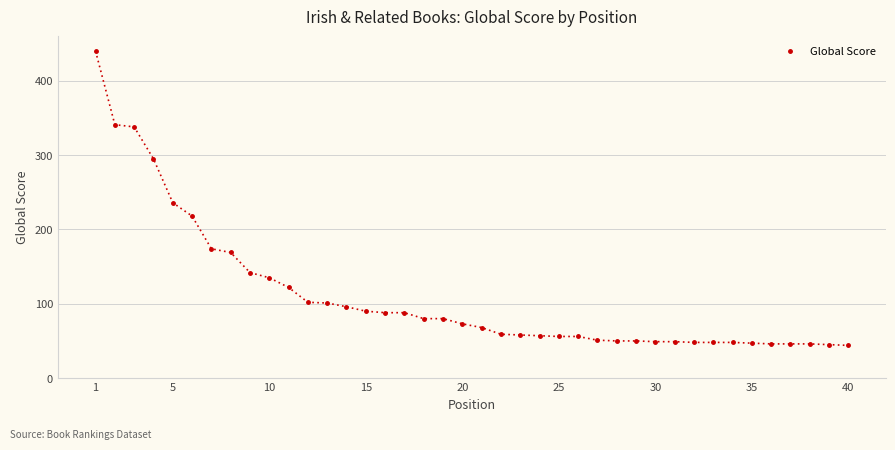

What is the value of the 9th point from the left?

142